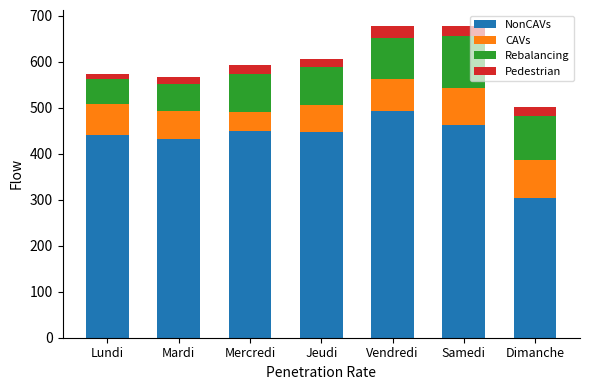

What is the total value across all series at Mardi?

568